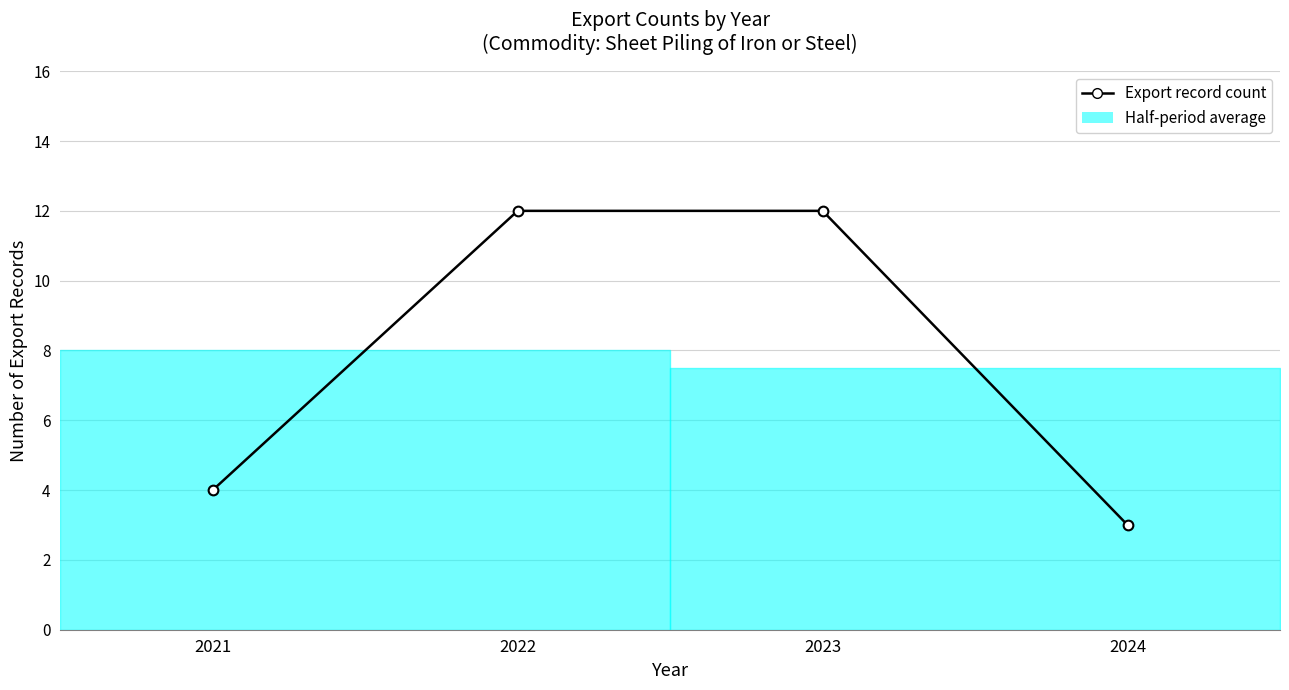

Rank the categories by value from lowest to highest.

2024, 2021, 2022, 2023